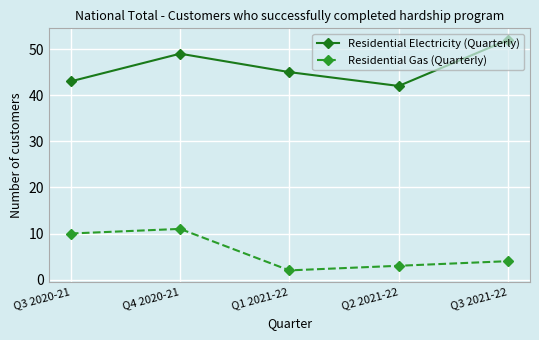

True or false: Residential Gas (Quarterly) and Residential Electricity (Quarterly) intersect in this chart.

False